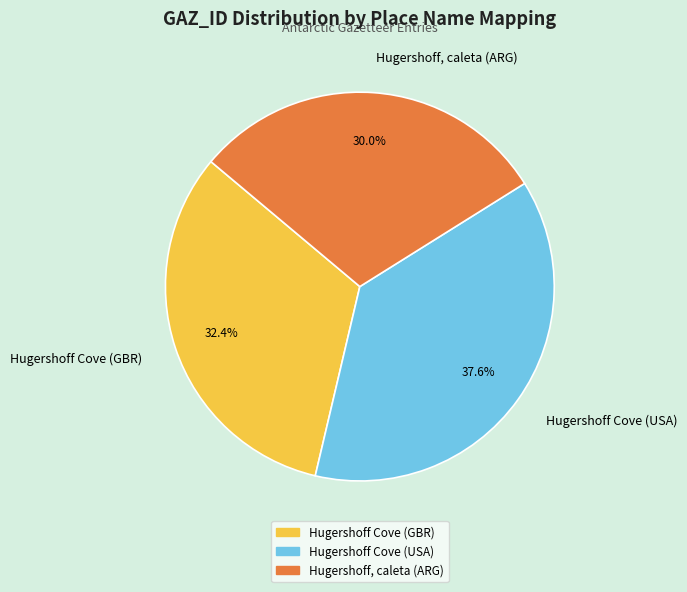

Is it true that Hugershoff, caleta (ARG) is 30% of the pie?

True